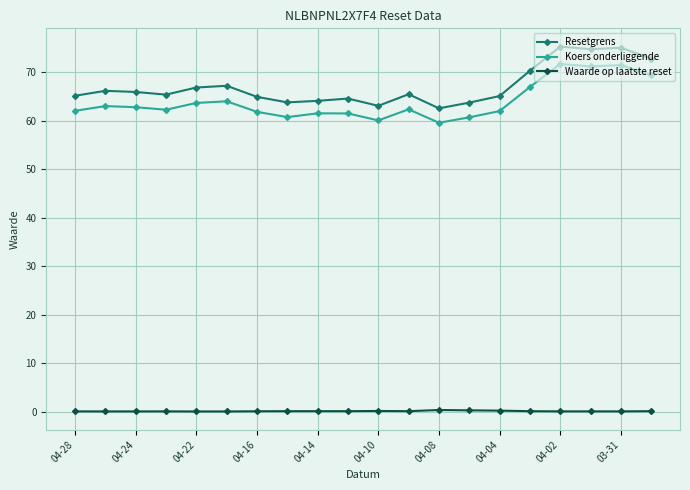

Which series has the widest spread of values?

Resetgrens